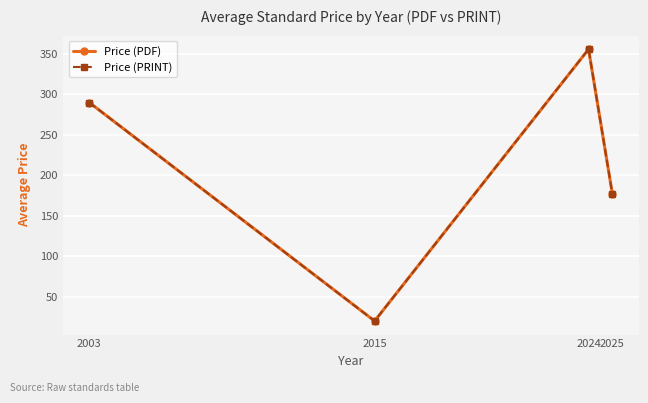

Reading left to right, transcribe all the data shown in this chart.

Price (PDF): 290.0	20.0	355.9	177.2
Price (PRINT): 290.0	20.0	355.9	177.2